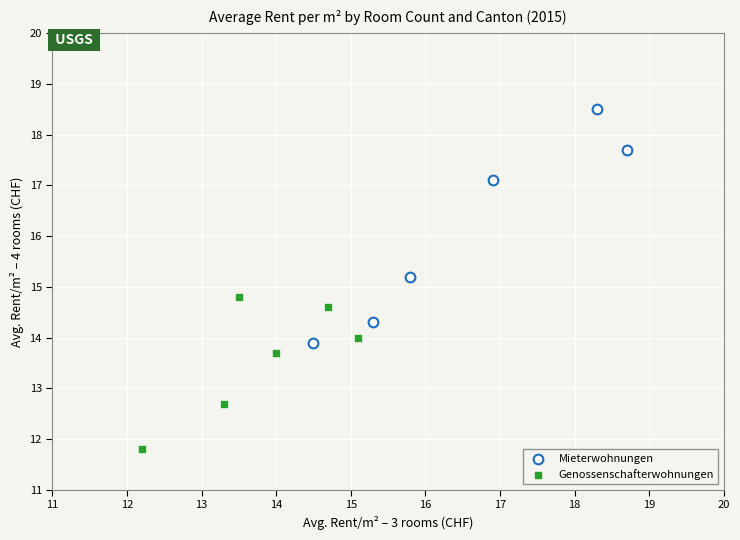

Which series has the widest spread of Y values?

Mieterwohnungen